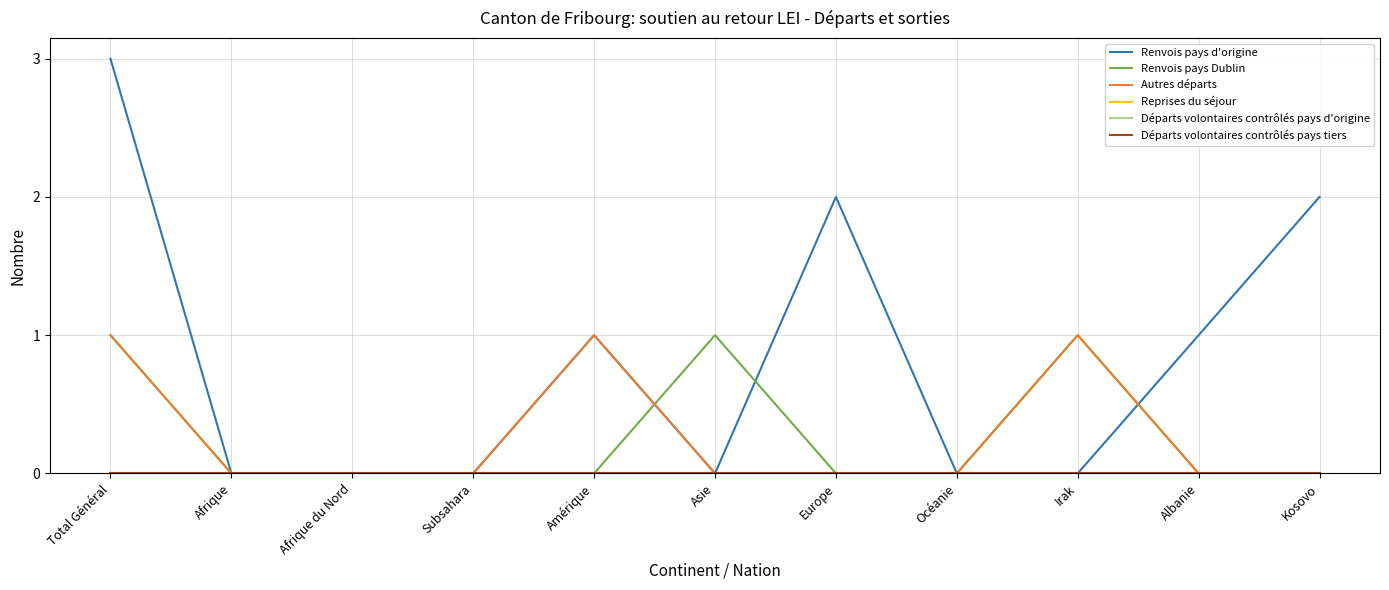

Does the chart display data point markers on the line(s)?

No